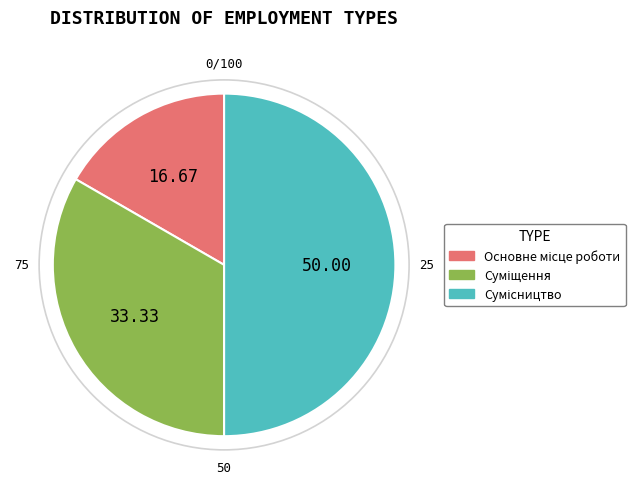

To the nearest percent, what is the average slice percentage?

33%